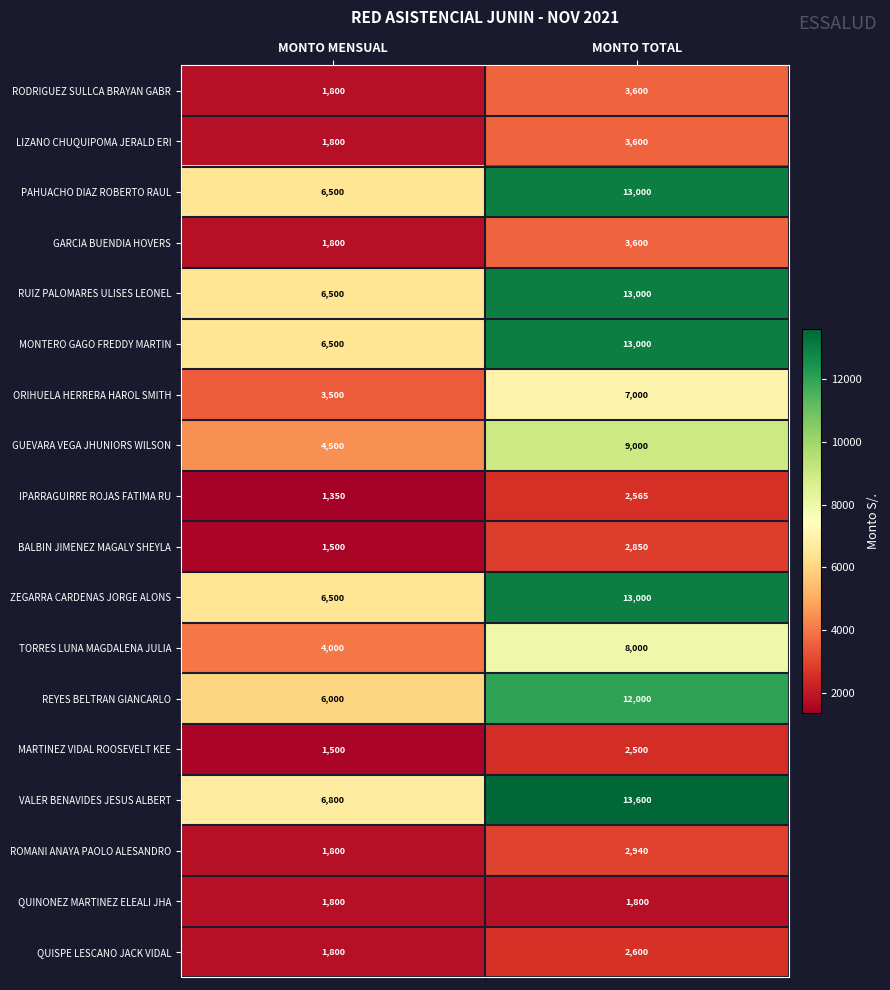

How many categories are shown in the chart?

2